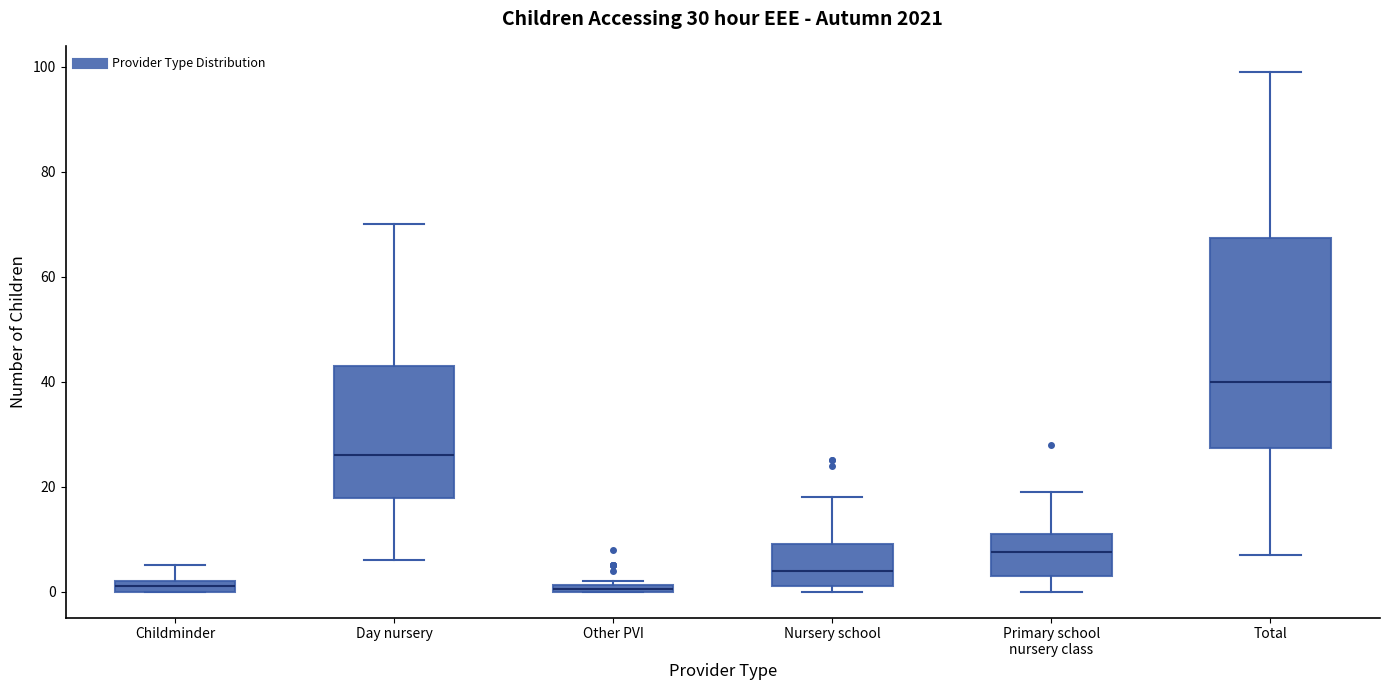

Which box is the tallest, from its lower edge to its upper edge?

Total